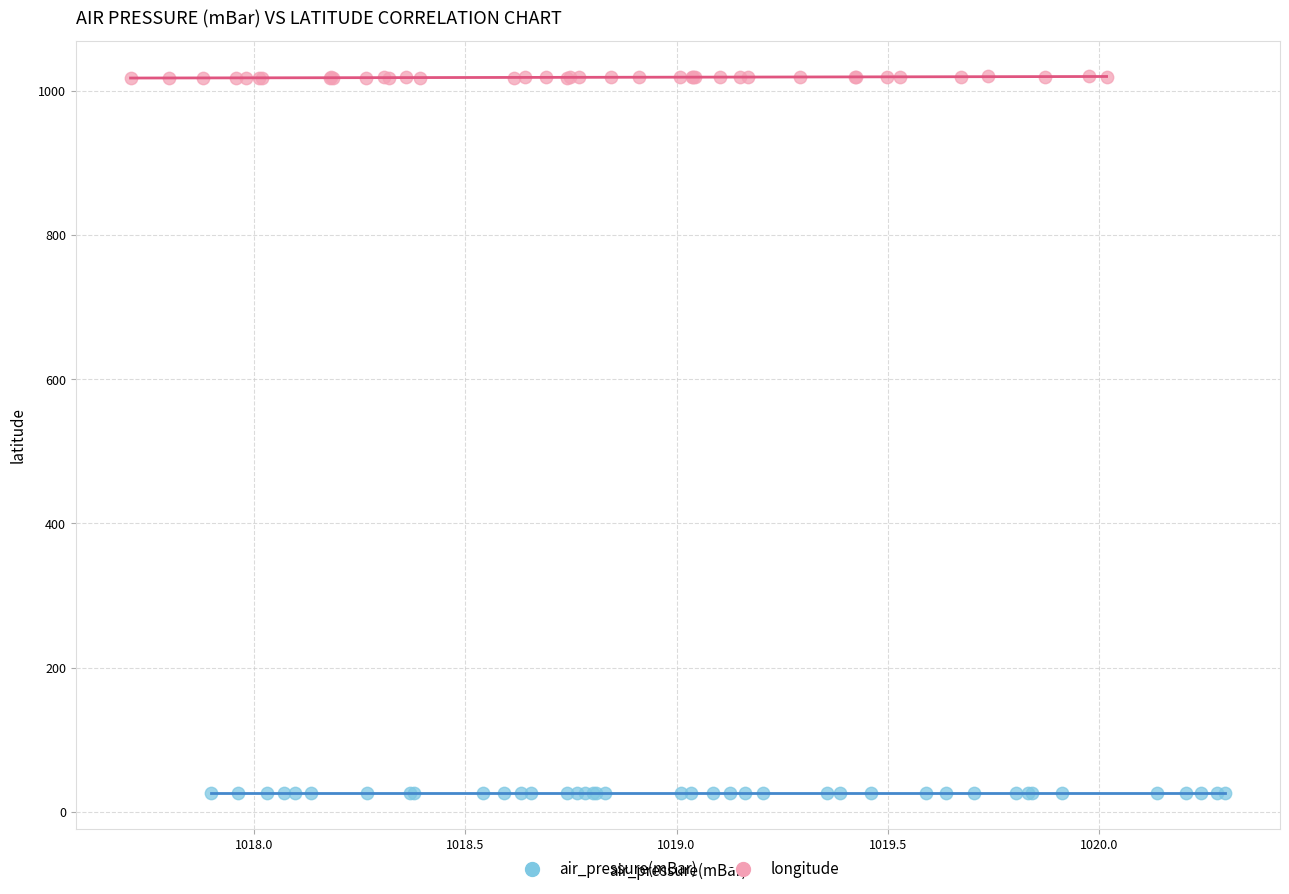

What are all the series names shown in the legend?

air_pressure(mBar), longitude